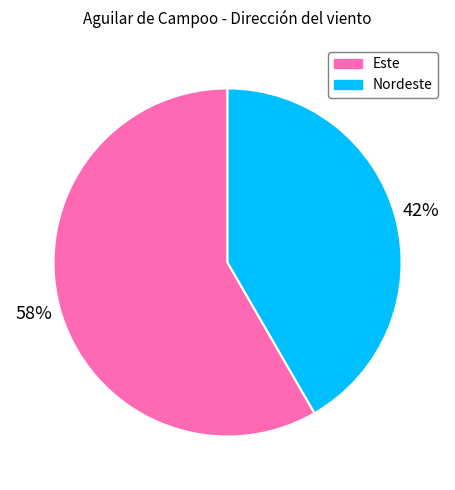

What percentage is the Este slice, to the nearest percent?

58%